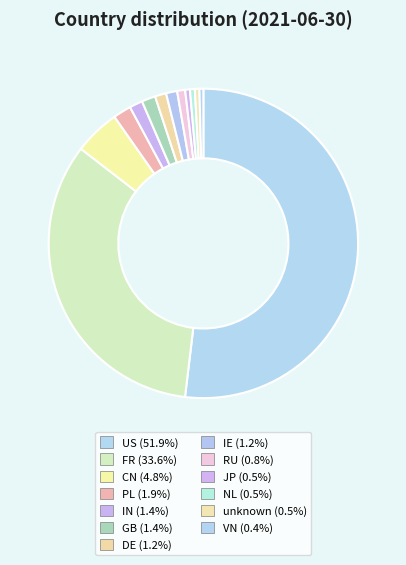

Between US and IN, which is larger?

US